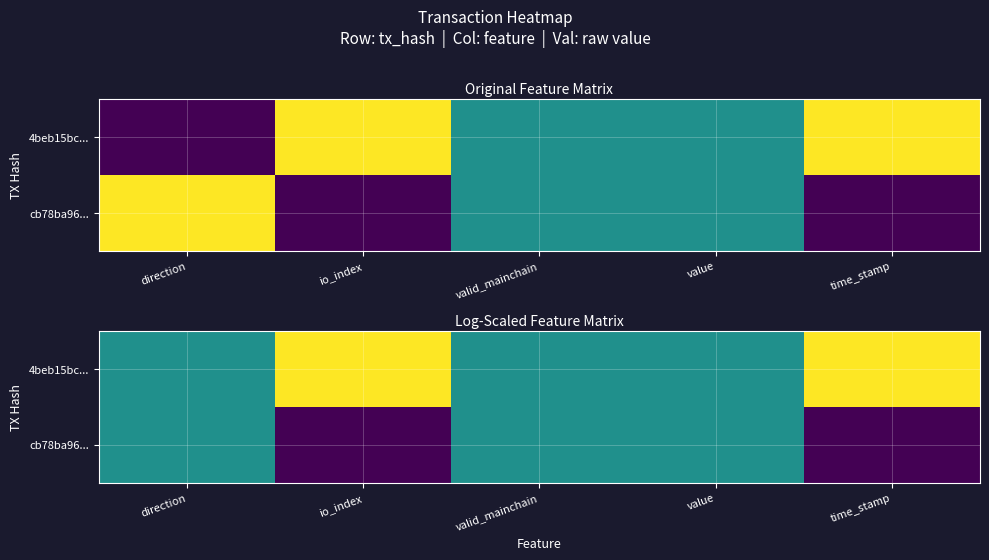

What is the difference between the second highest and second lowest values in the 4beb15bc... series?

0.5